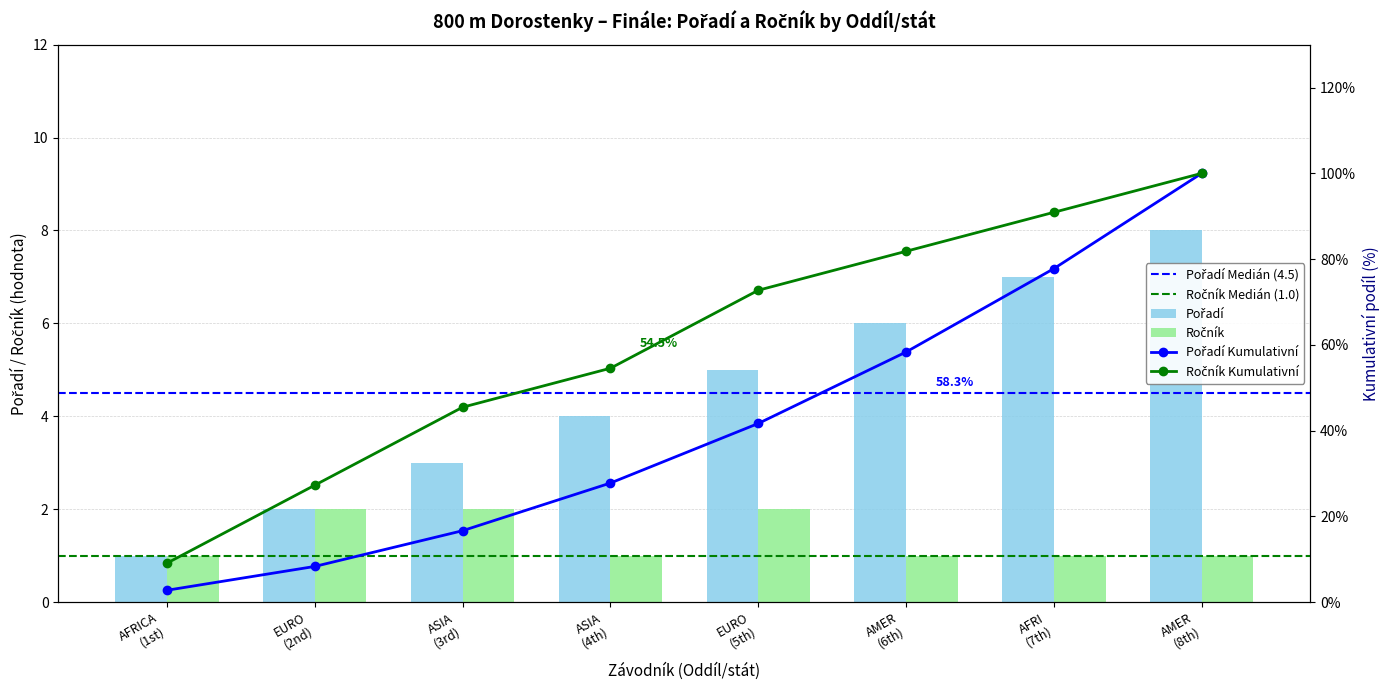

What is the sum of the Pořadí values at ASIA (3rd) and AFRICA (1st)?

4